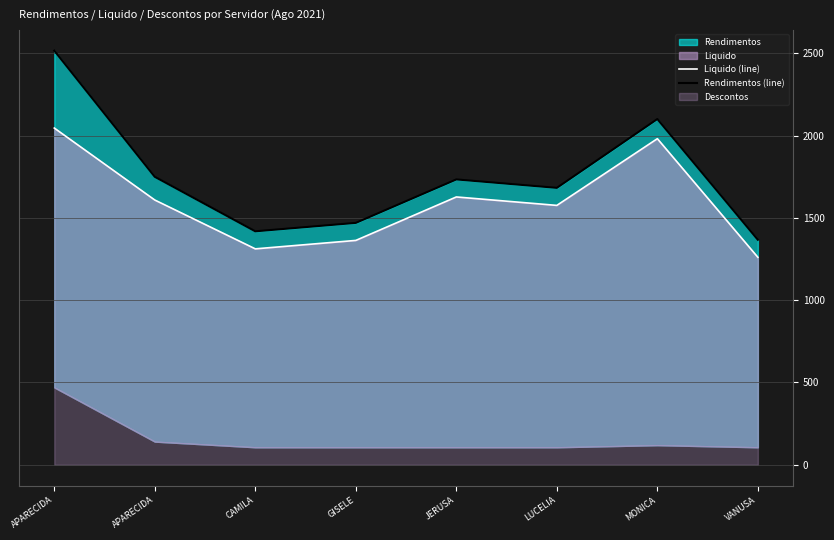

How many interior local peaks does the Rendimentos (line) series have?

2